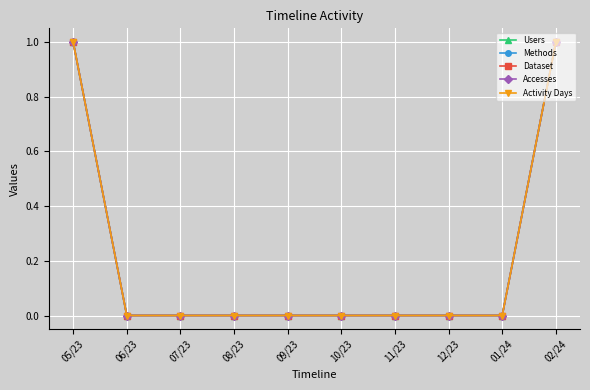

Is the value of Users at 06/23 greater than the value of Dataset at 10/23?

No